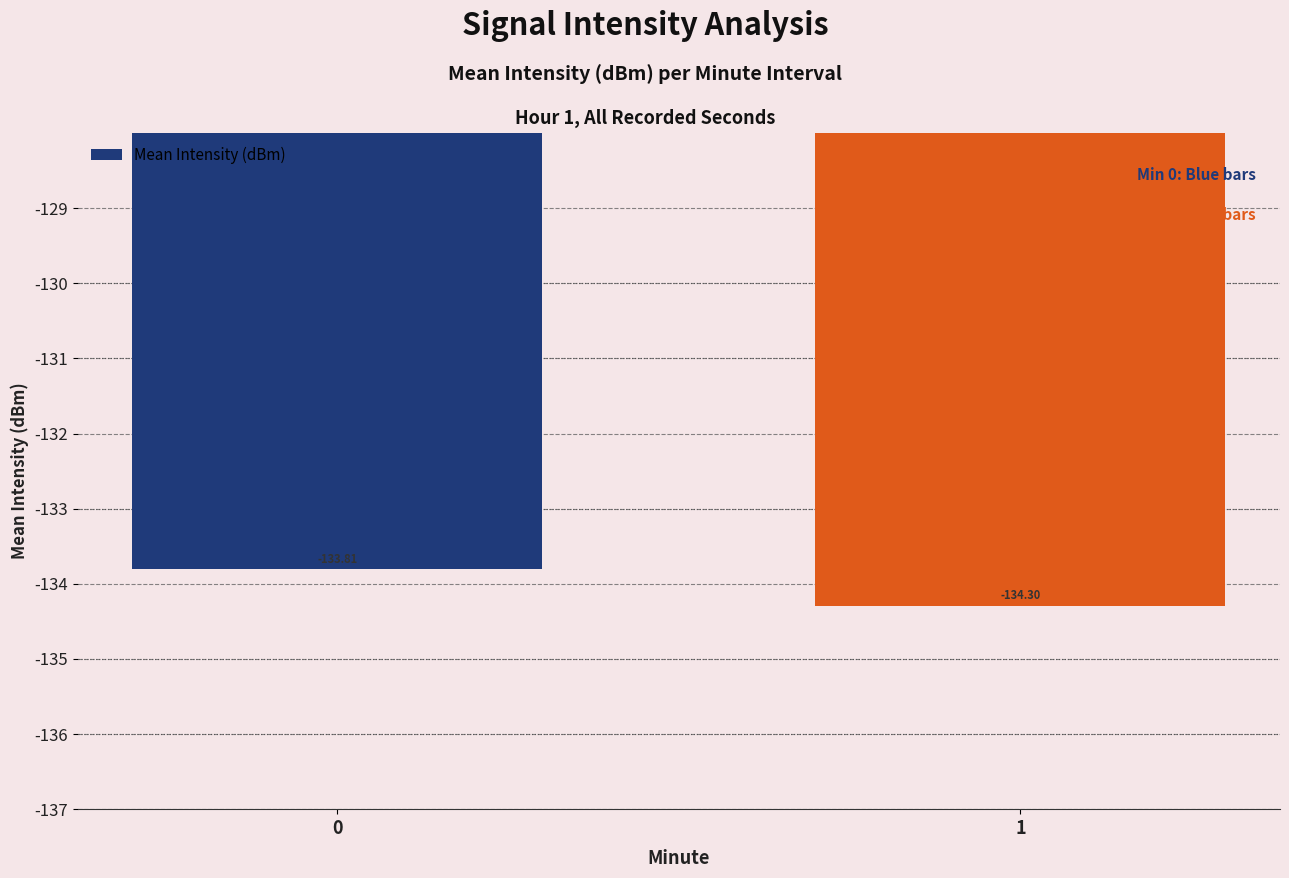

True or false: the data shows -76.3 at 1.

False